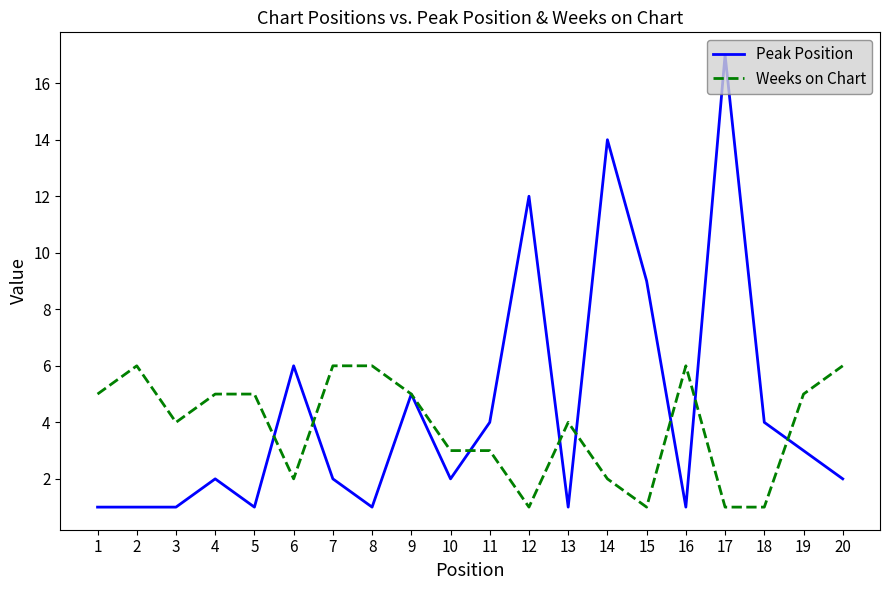

What are all the series names shown in the legend?

Peak Position, Weeks on Chart